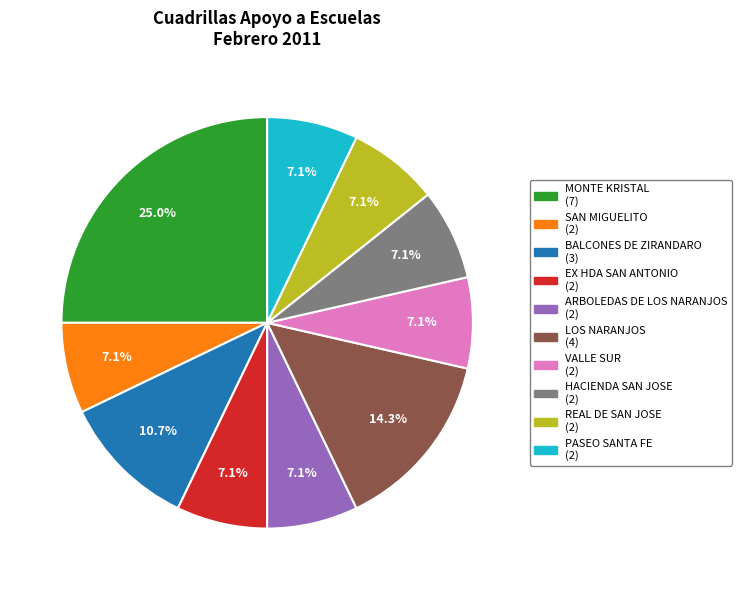

Is it true that PASEO SANTA FE is 7% of the pie?

True